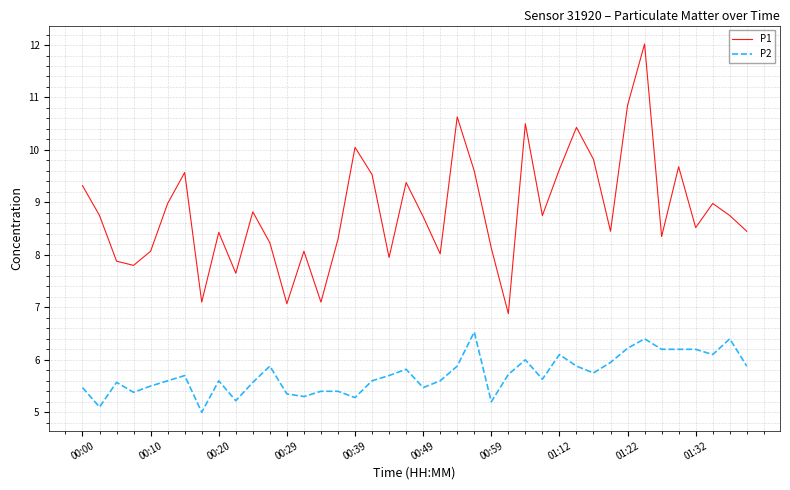

What is the smallest value displayed?

5.0